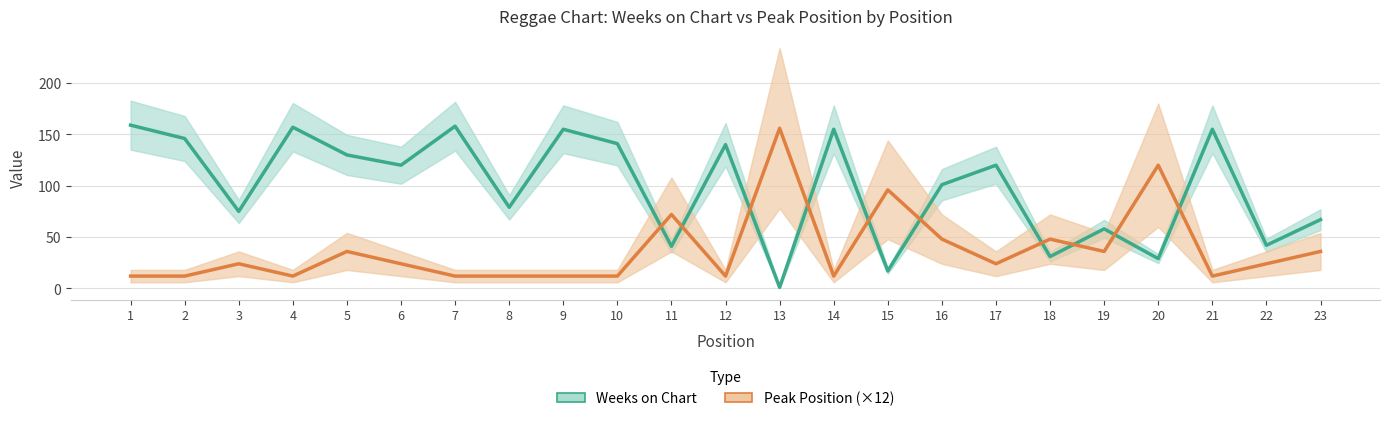

How many series are shown in this chart?

2